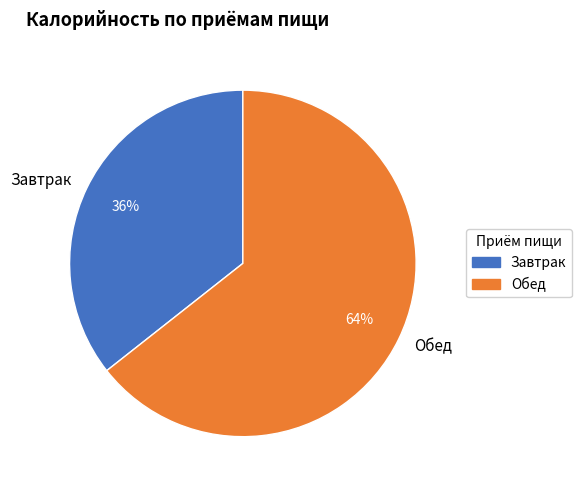

How many segments does this pie chart have?

2